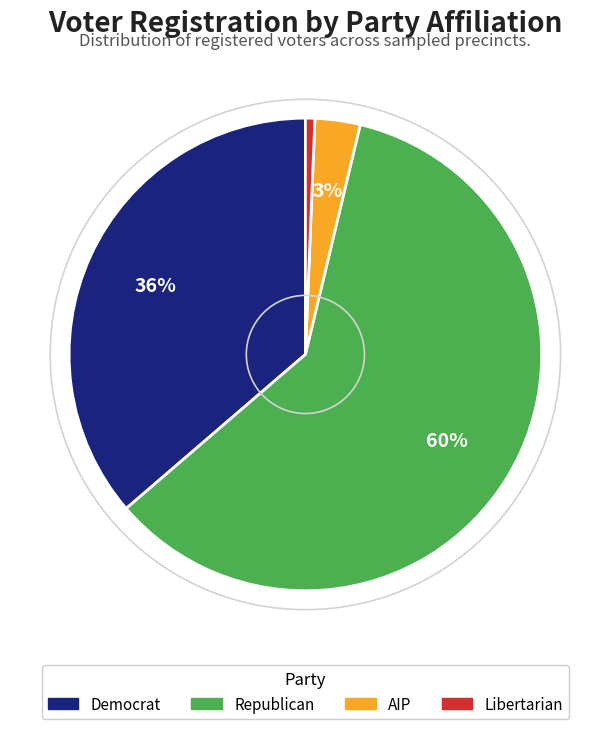

To the nearest percent, what portion does Republican represent?

60%